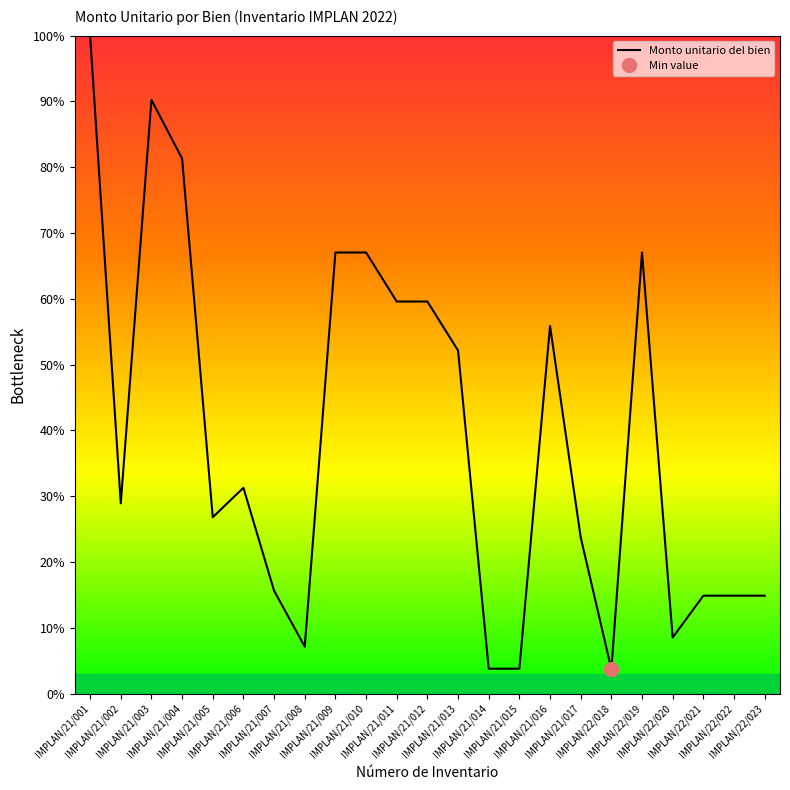

Which category has the lowest value across all series?

IMPLAN/22/018